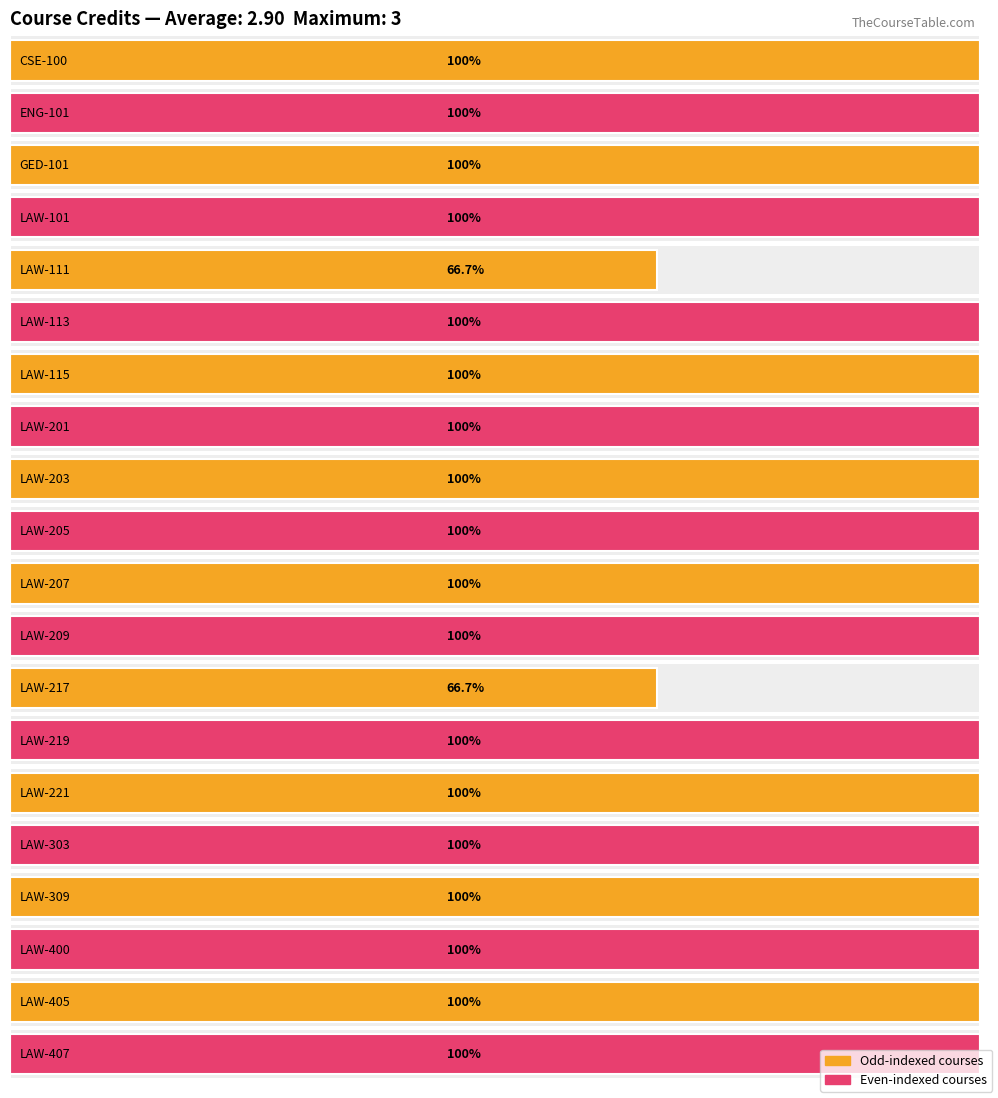

Between LAW-221 and LAW-201, which is larger?

LAW-221